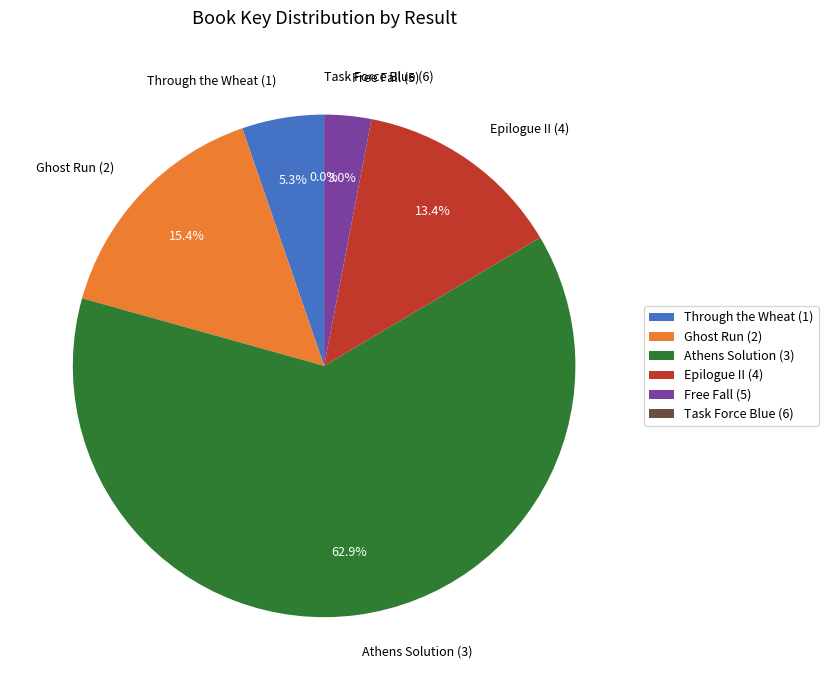

Which category has the biggest portion of the pie?

Athens Solution (3)